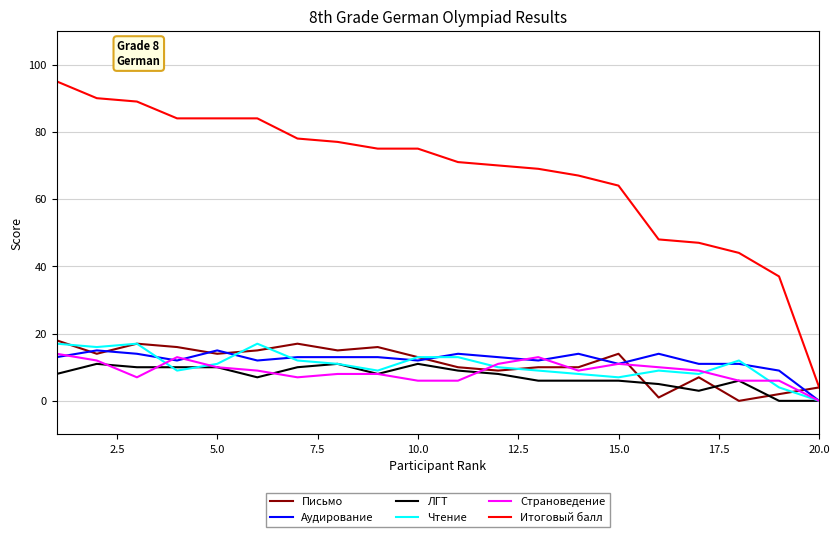

Which series has the largest range (max minus min)?

Итоговый балл